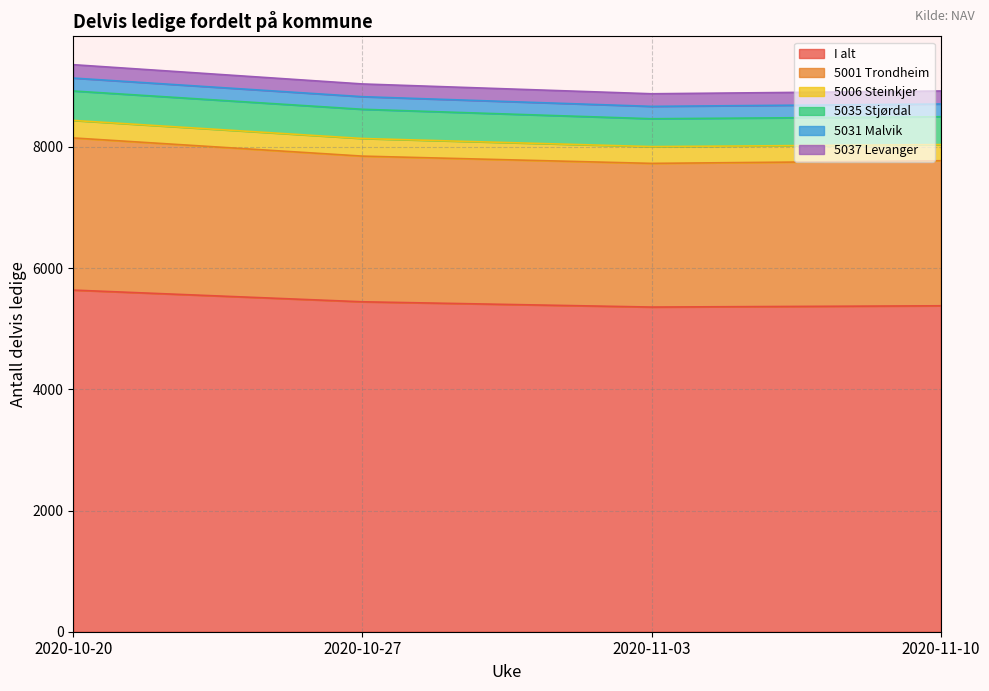

What is the smallest value displayed?

204